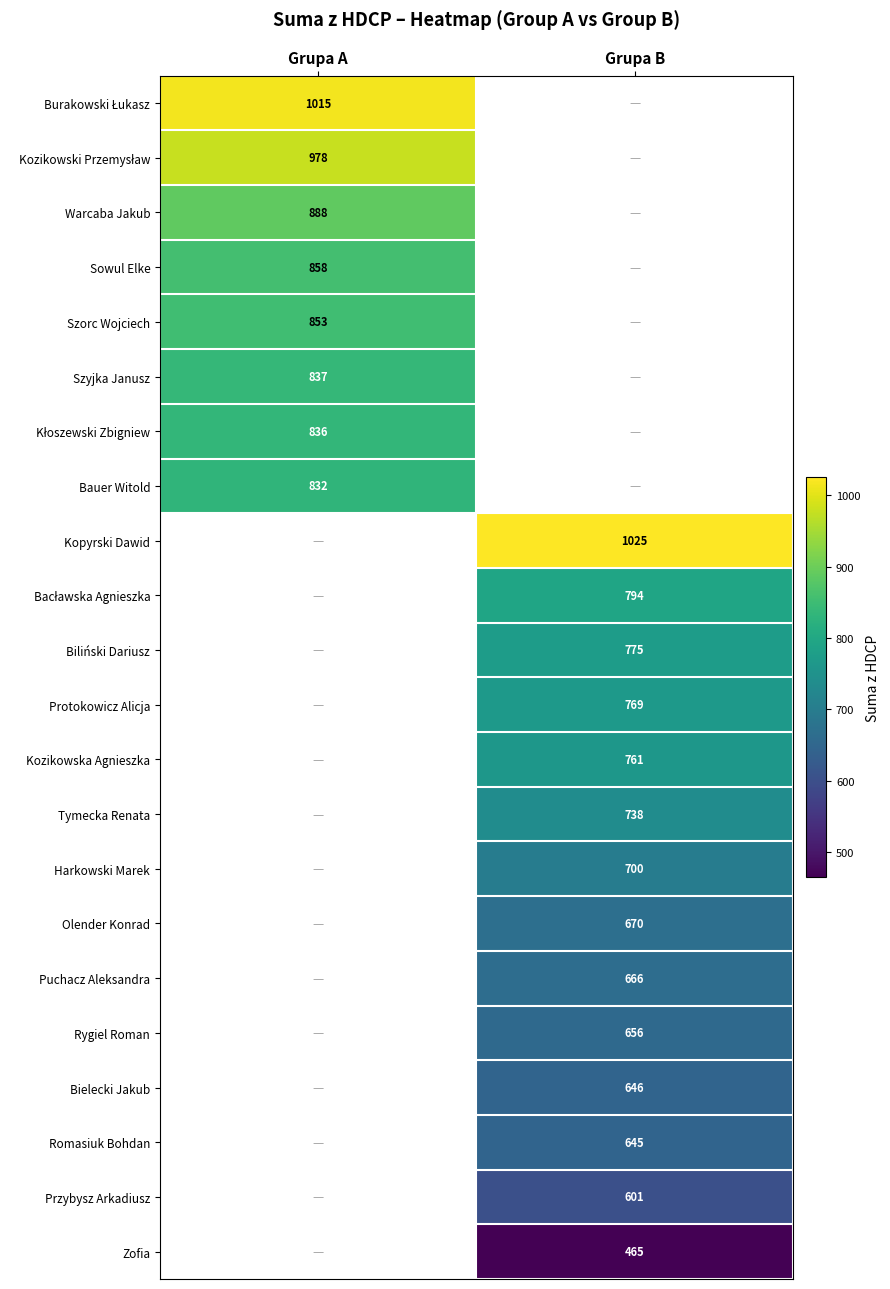

Is it true that Przybysz Arkadiusz equals 601 at Grupa B?

True